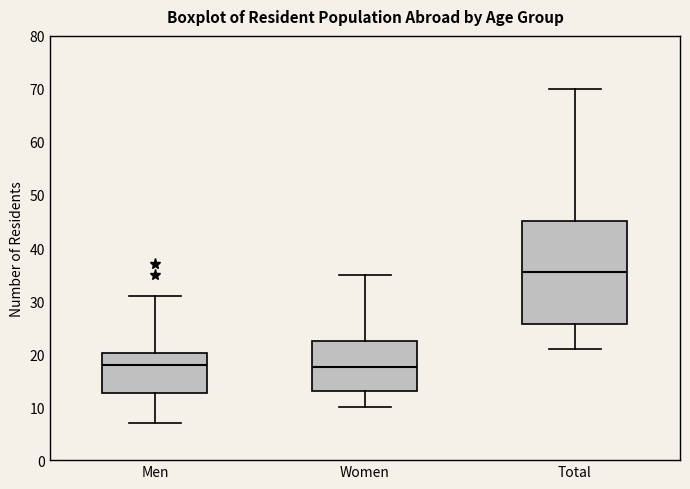

Reading left to right, read every box against the y-axis: the position of its median line, the range the box covers, and the ends of its whiskers. The values are not printed on the chart, so give them approximately, as read against the axis.

Men: median 18, box 13 to 20, whiskers 7 to 31
Women: median 18, box 13 to 23, whiskers 10 to 35
Total: median 36, box 26 to 45, whiskers 21 to 70